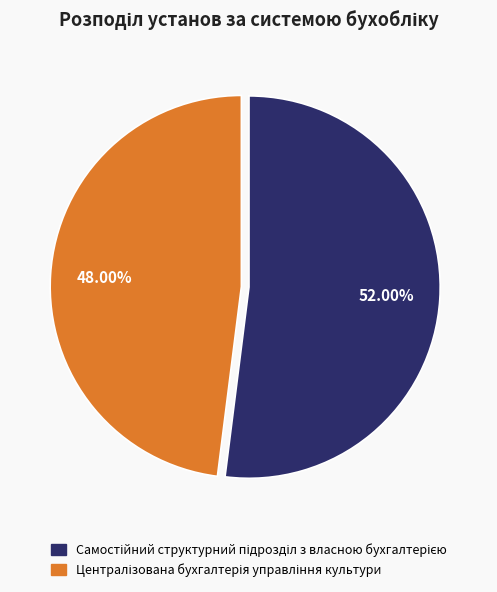

To the nearest percent, what is the difference between the largest and smallest slice percentages?

4%